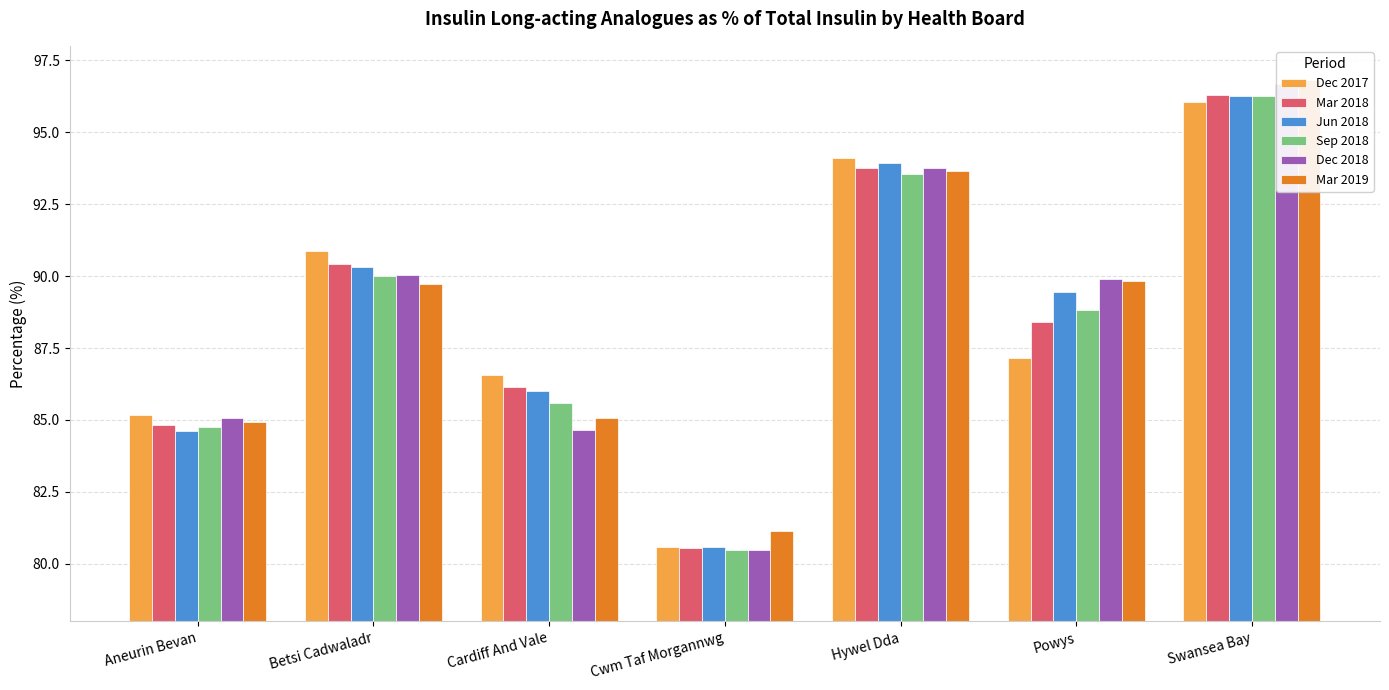

Count the number of data series in this chart.

6